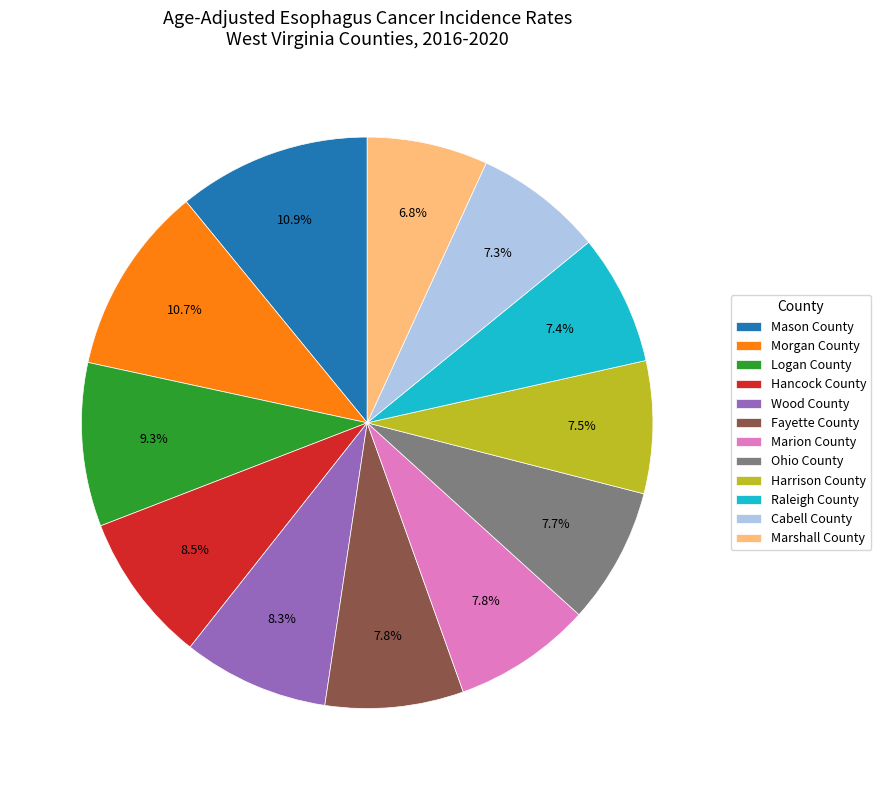

How many segments does this pie chart have?

12